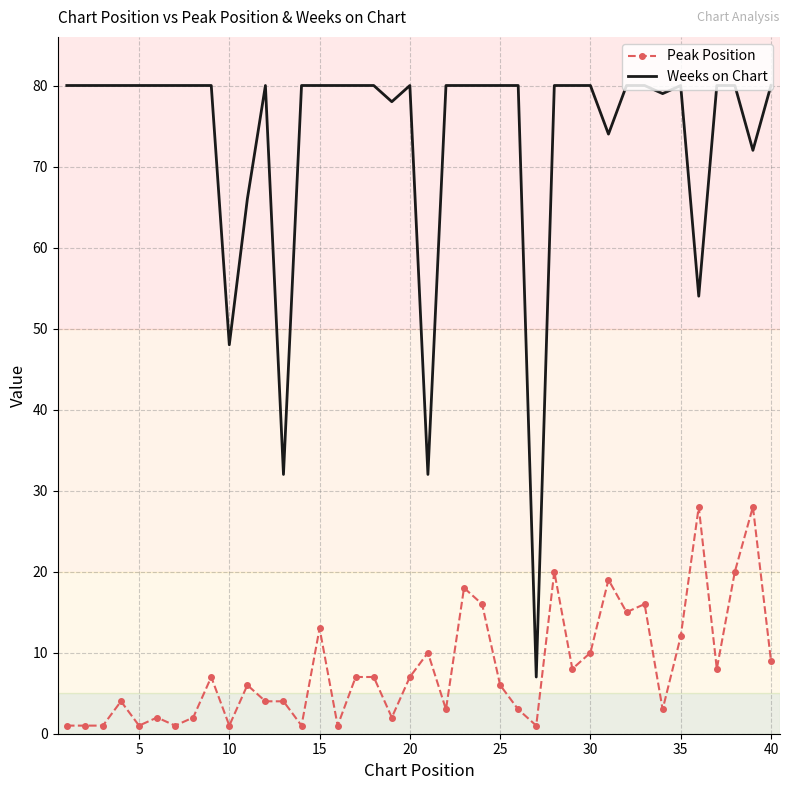

Which series has the widest spread of values?

Weeks on Chart